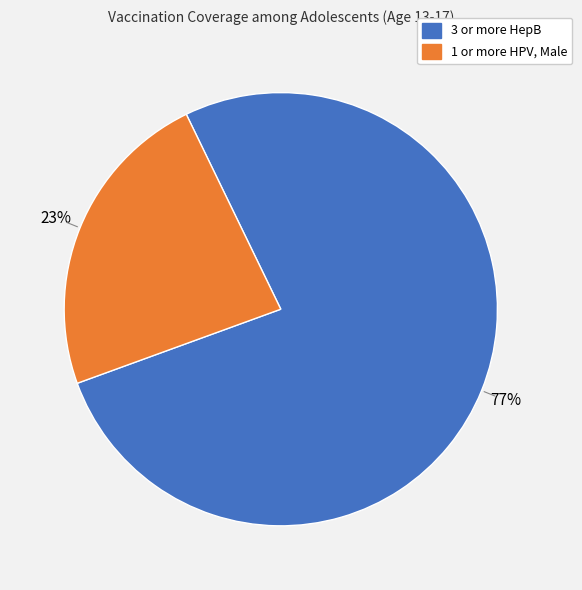

To the nearest percent, what is the average slice percentage?

50%